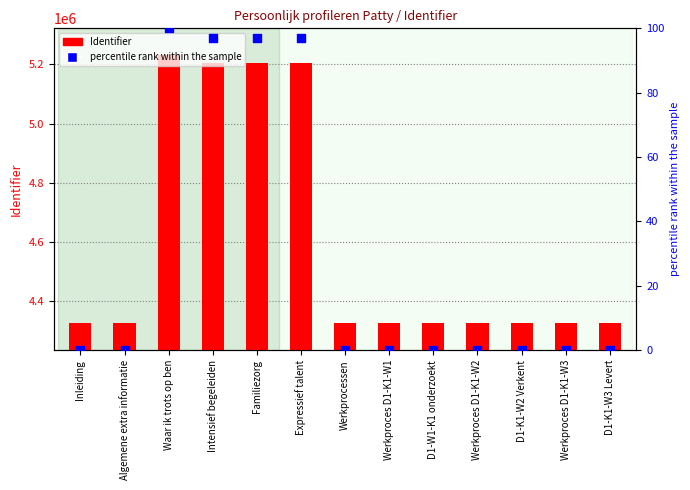

Which series has the largest total across all categories?

Identifier